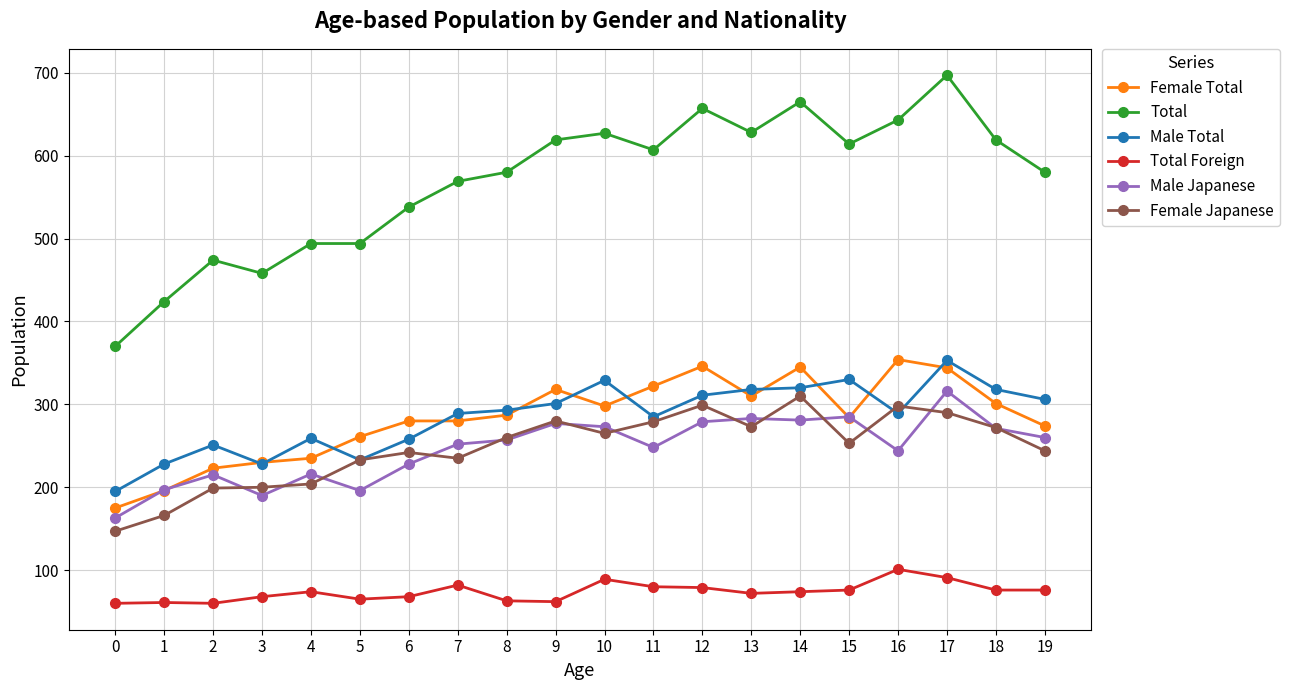

Is this an area chart (filled region under the line)?

No